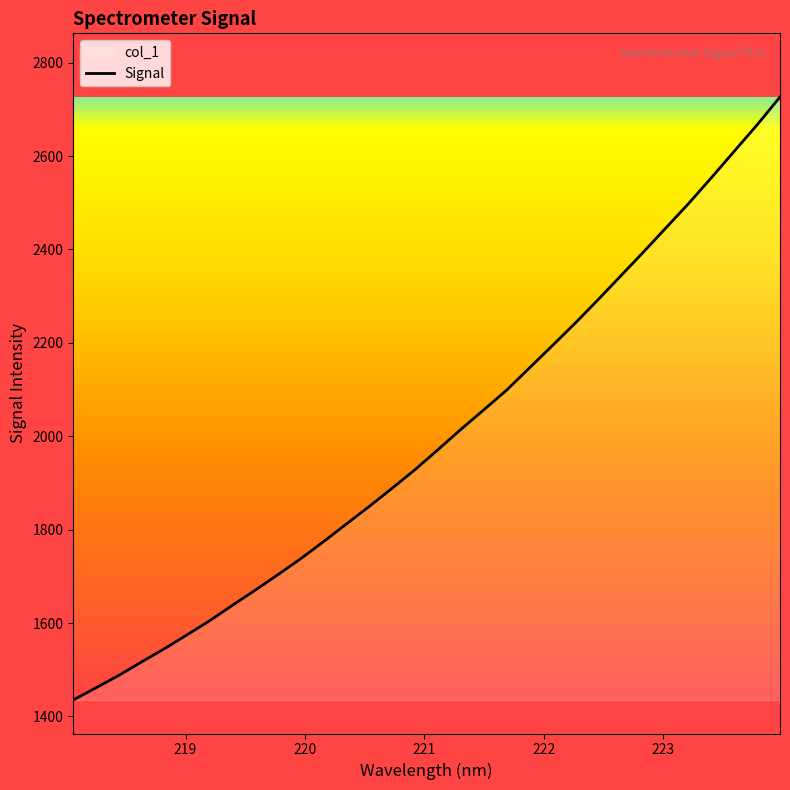

What is the difference between the maximum and minimum values?

1291.0